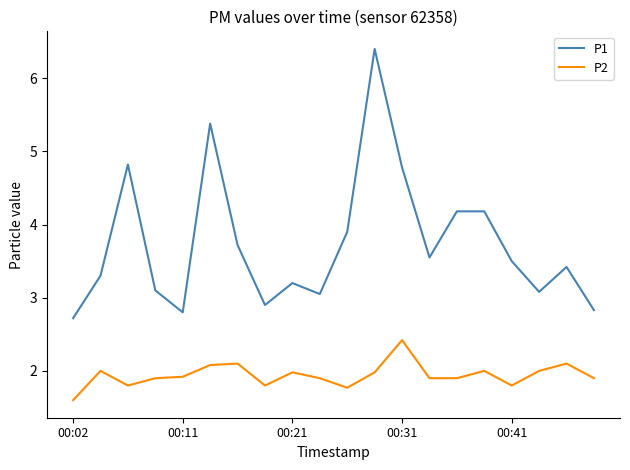

What is the difference between the maximum and minimum values in the P1 series?

3.7